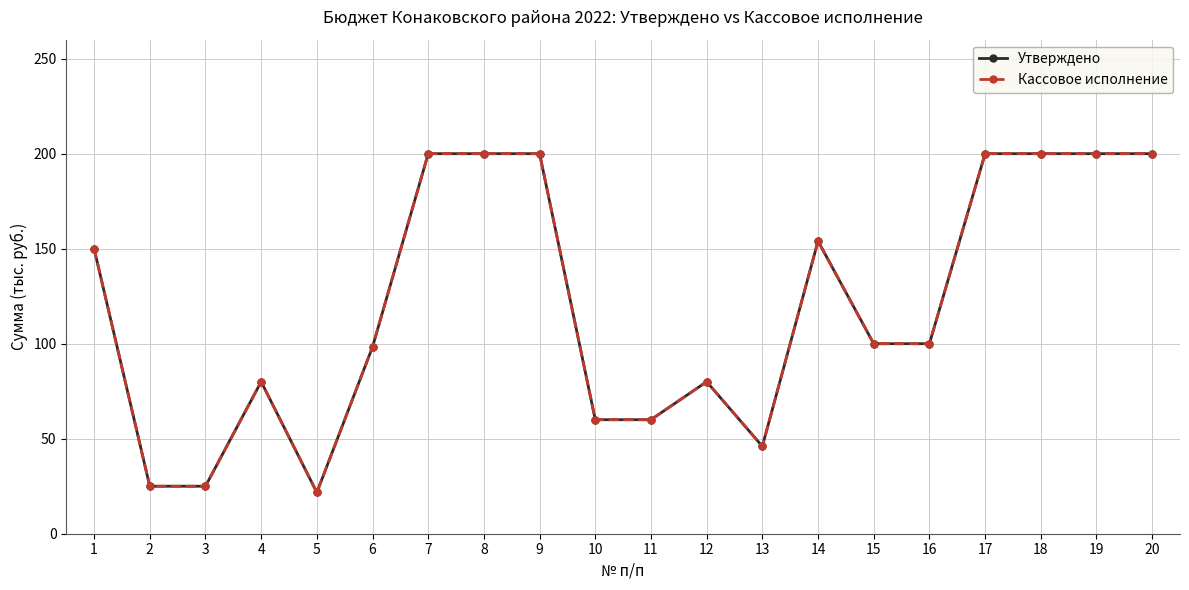

How many categories are shown in the chart?

20